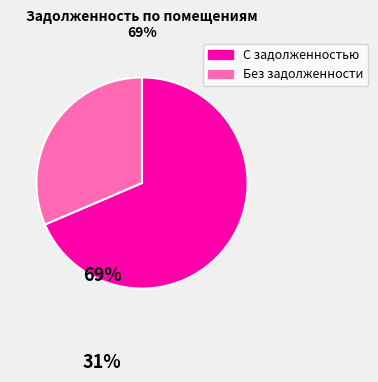

Is there a majority slice in this chart?

Yes